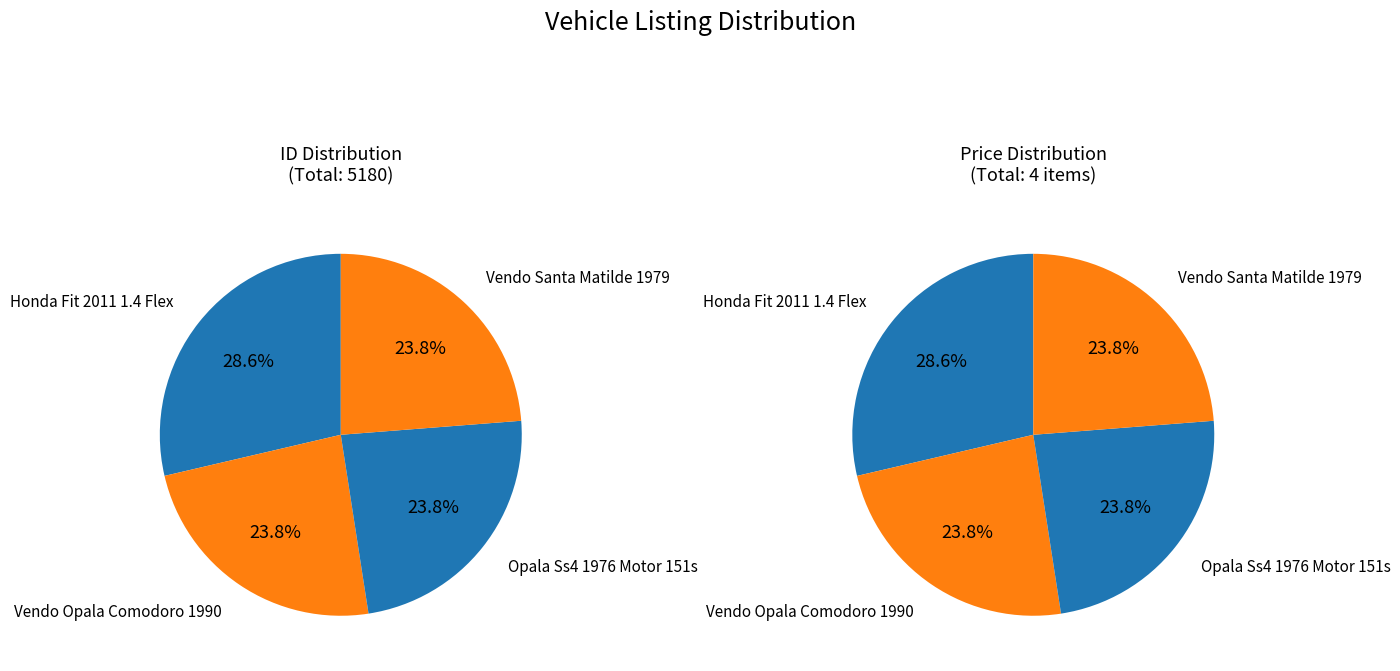

What percentage is NOT represented by Honda Fit 2011 1.4 Flex?

71.4%